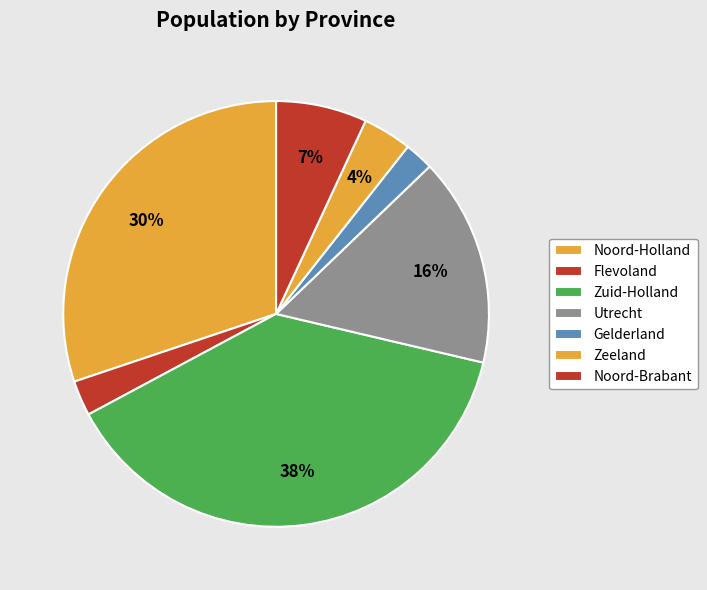

To the nearest percent, what is the average slice percentage?

14%